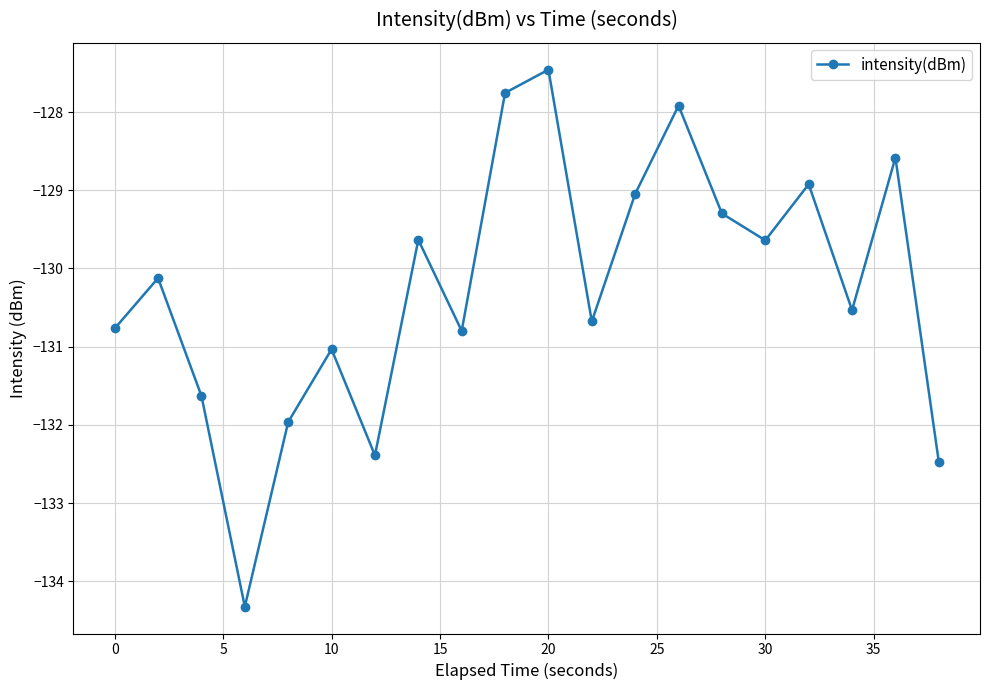

True or false: there are more than 1 points higher than both neighbors.

True